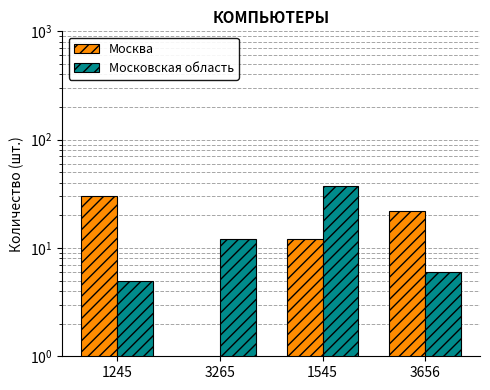

How many distinct data groups are displayed?

2